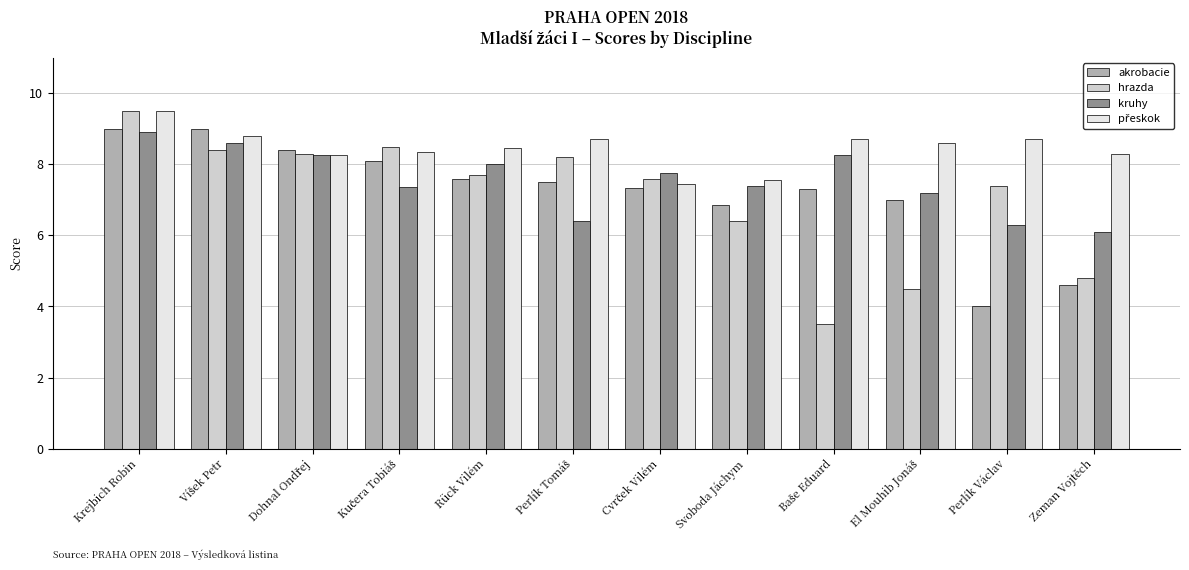

At which category is the sum across all series the highest?

Krejbich Robin